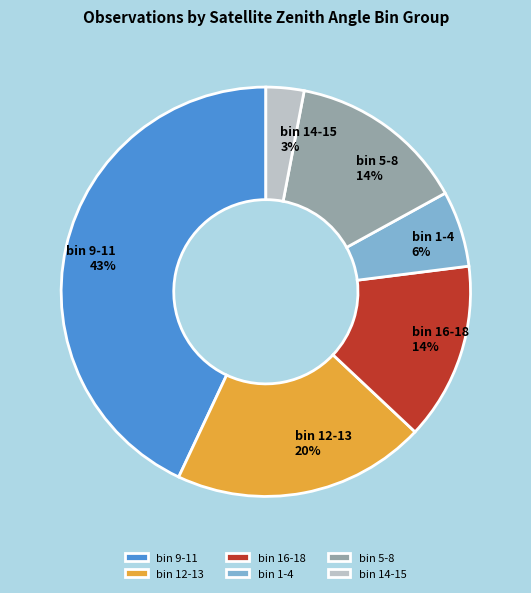

Combined, do bin 16-18 and bin 12-13 account for over 50%?

No